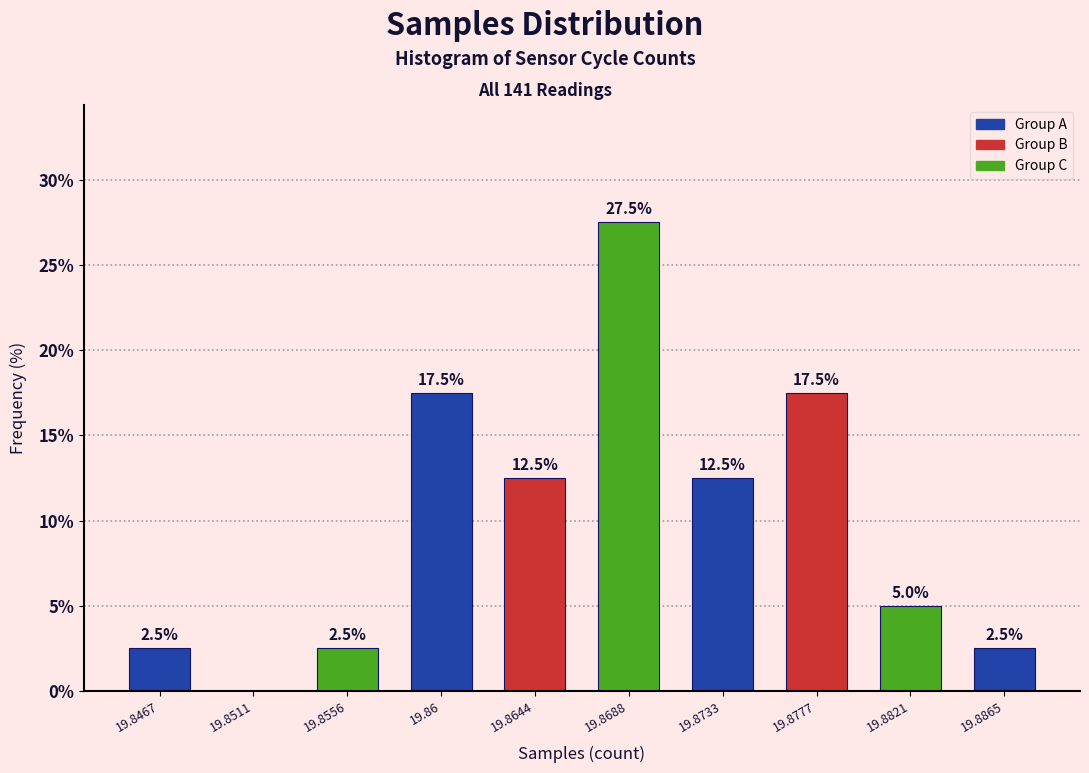

Reading left to right, list all the values displayed in this chart.

19.8467=2.5	19.8511=0.0	19.8556=2.5	19.86=17.5	19.8644=12.5	19.8688=27.5	19.8733=12.5	19.8777=17.5	19.8821=5.0	19.8865=2.5